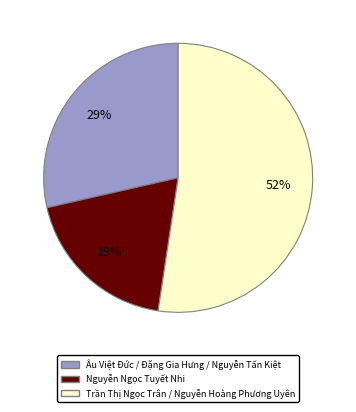

To the nearest percent, what is the difference between the largest and smallest slice percentages?

33%